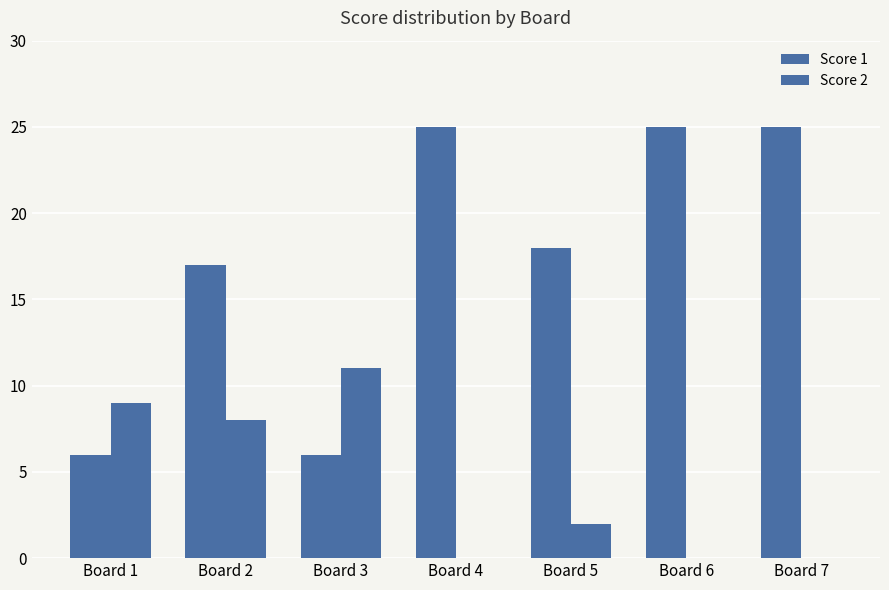

Read the Score 1 value at Board 2.

17